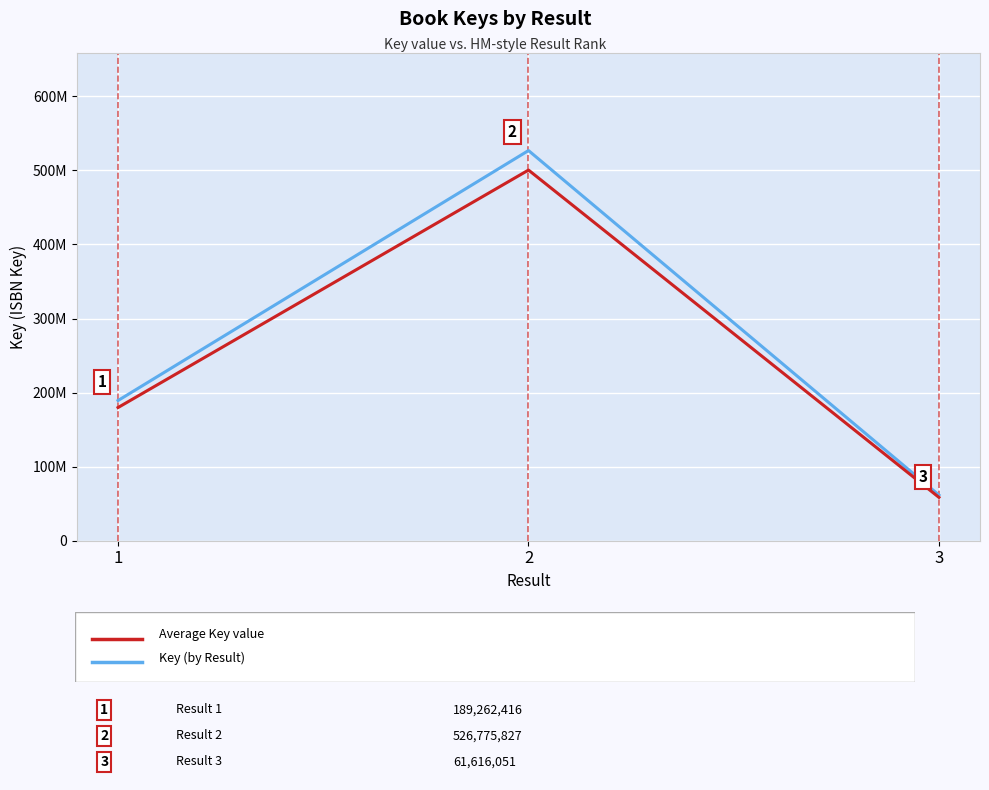

Is this an area chart (filled region under the line)?

No